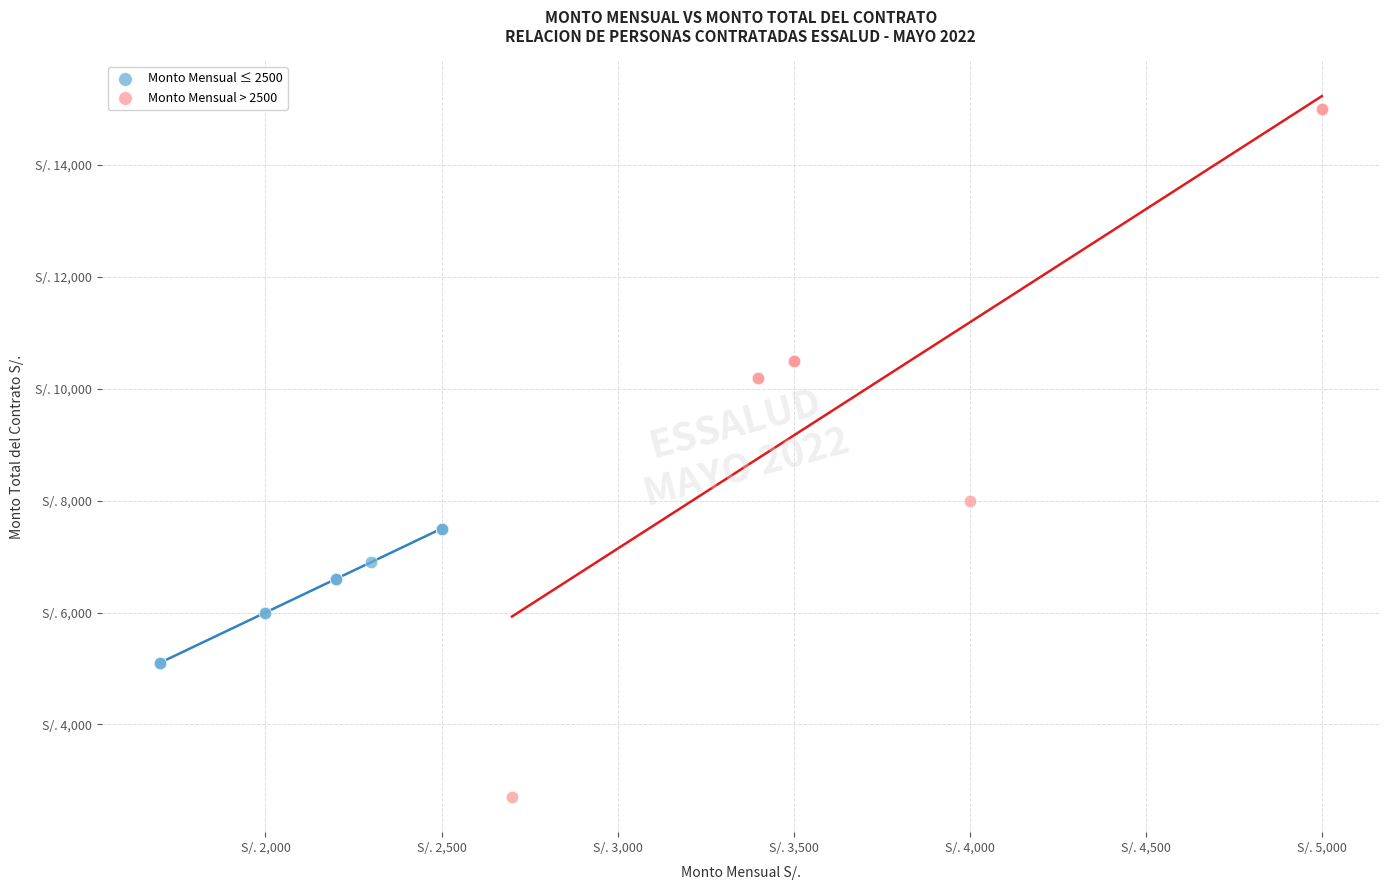

Which series has the widest spread of Y values?

Monto Mensual > 2500